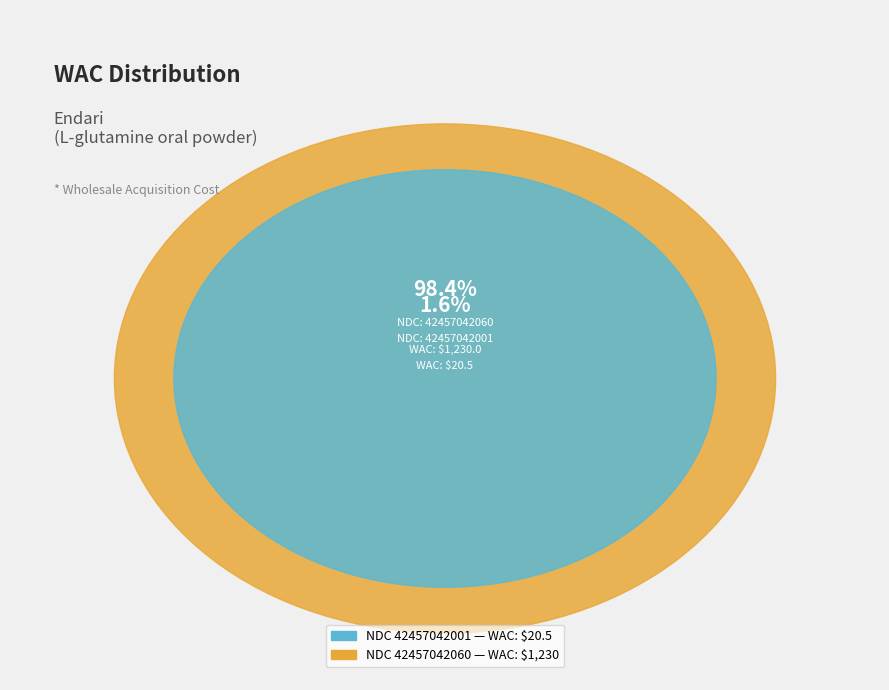

To the nearest percent, what percentage of the pie is 42457042001?

2%